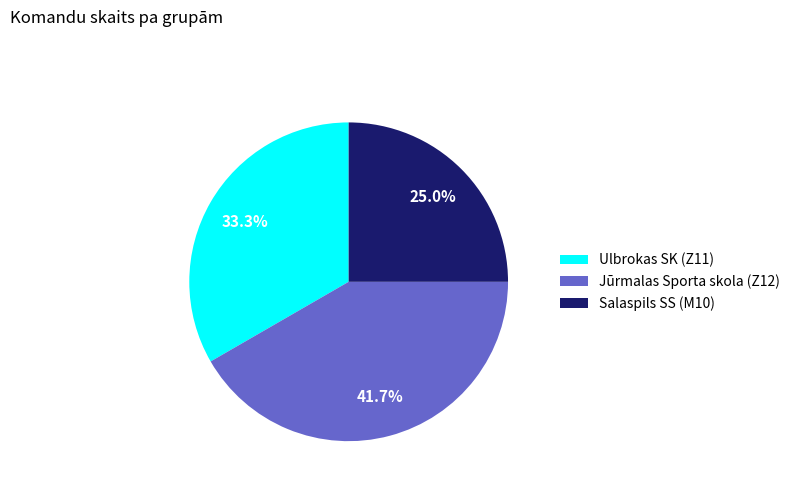

Does Jūrmalas Sporta skola (Z12) represent more than half of the total?

No